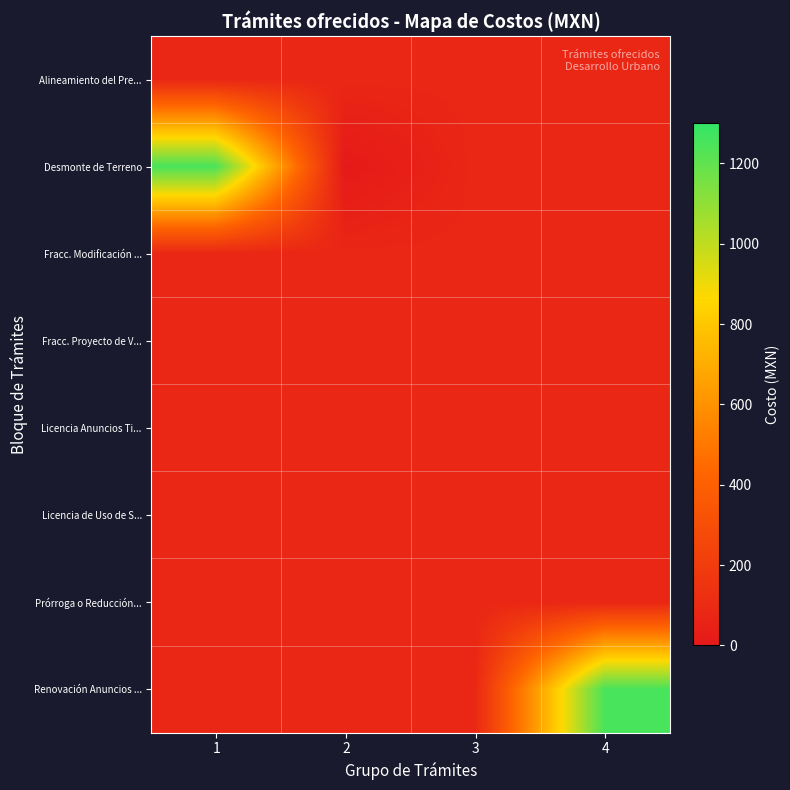

How many categories are shown in the chart?

4